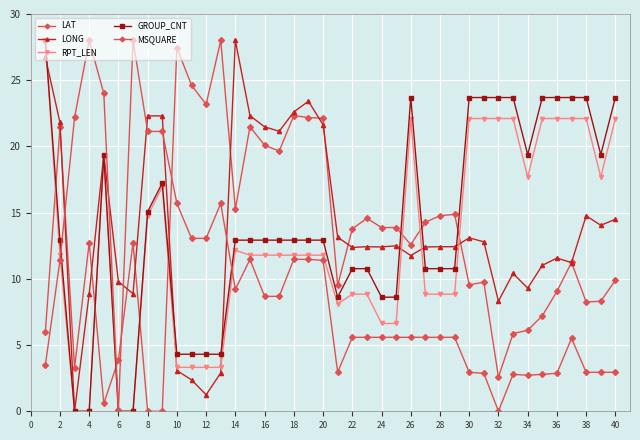

What is the difference between the second highest and second lowest values in the RPT_LEN series?

22.1